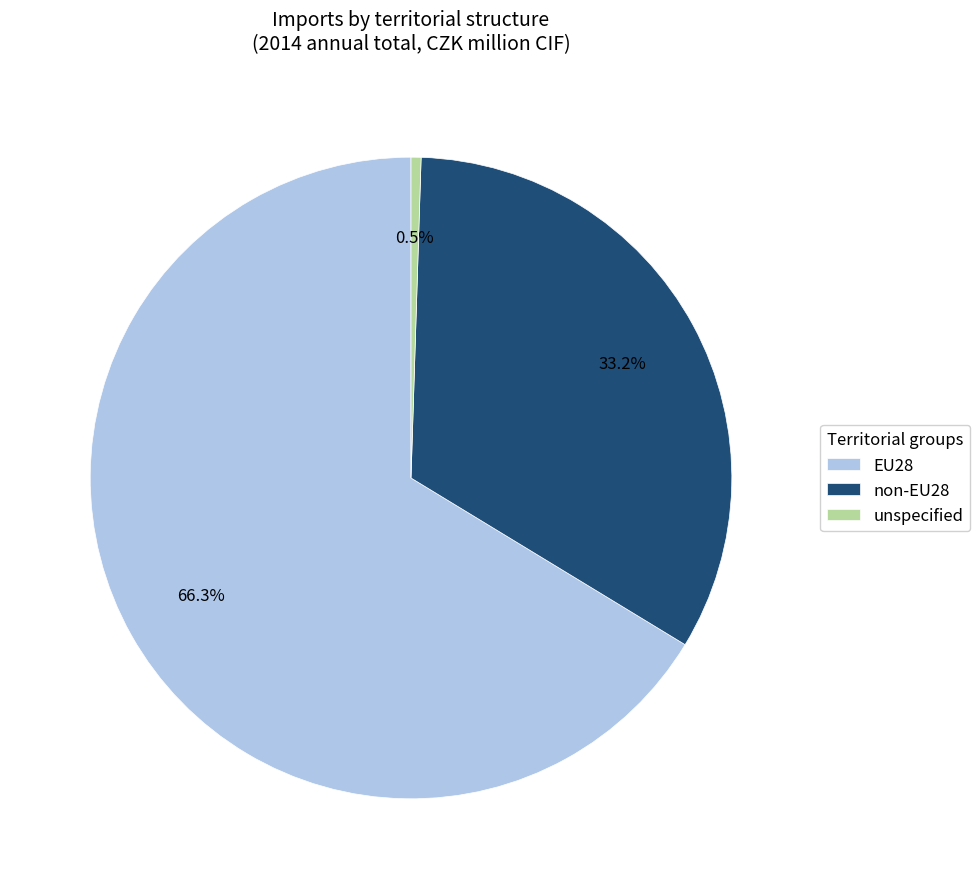

To the nearest percent, what is the difference between the largest and smallest slice percentages?

66%